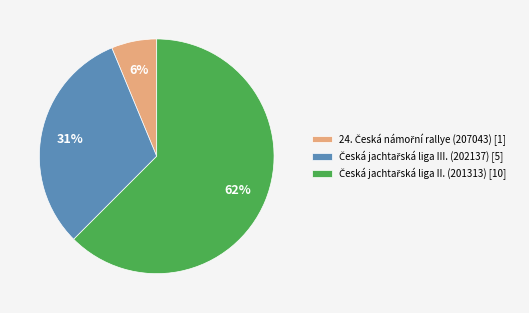

To the nearest percent, what is the average slice percentage?

33%